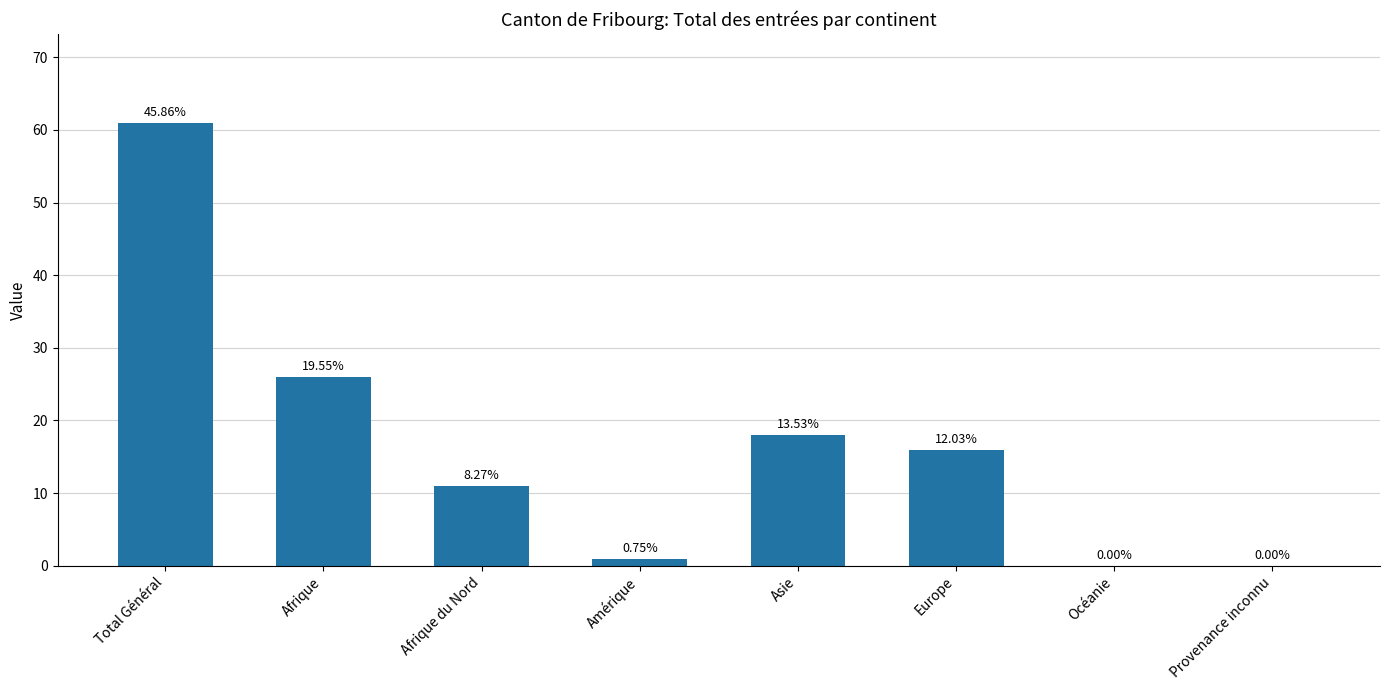

At which label is the value closest to 30?

Afrique